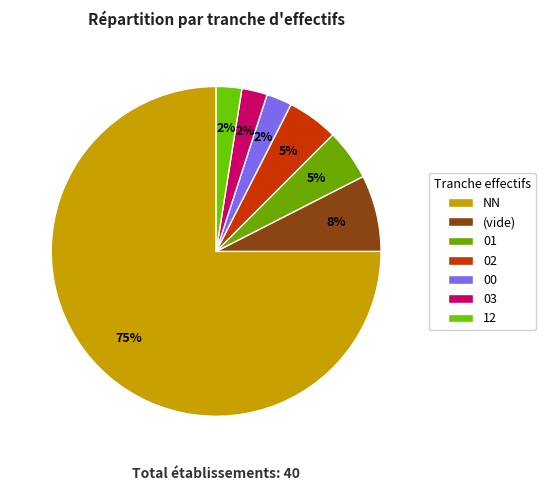

Count the number of slices in the pie.

7